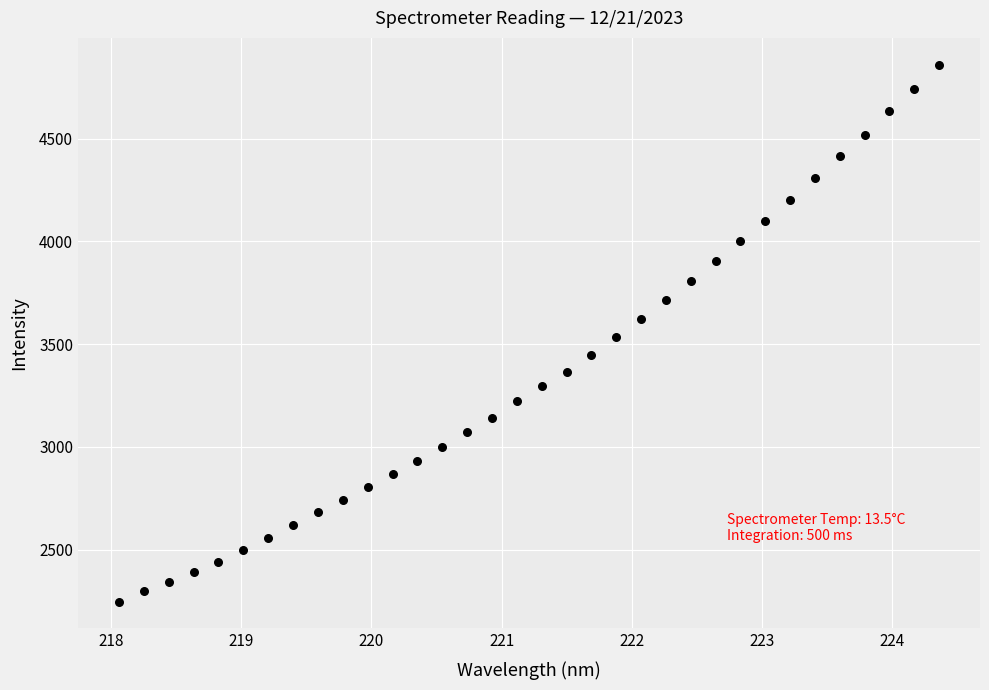

What is the range of X values (max minus min)?

6.3